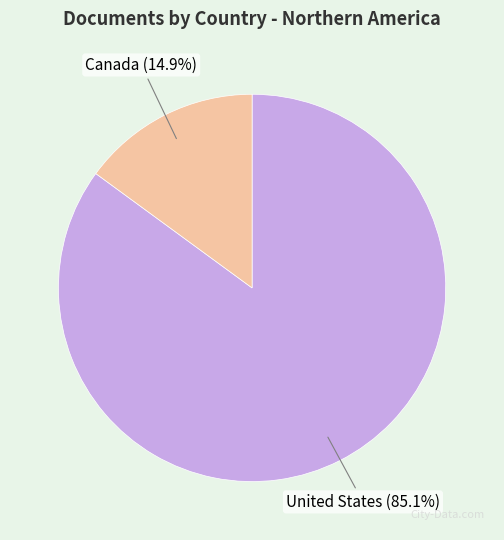

Which category accounts for the majority?

United States